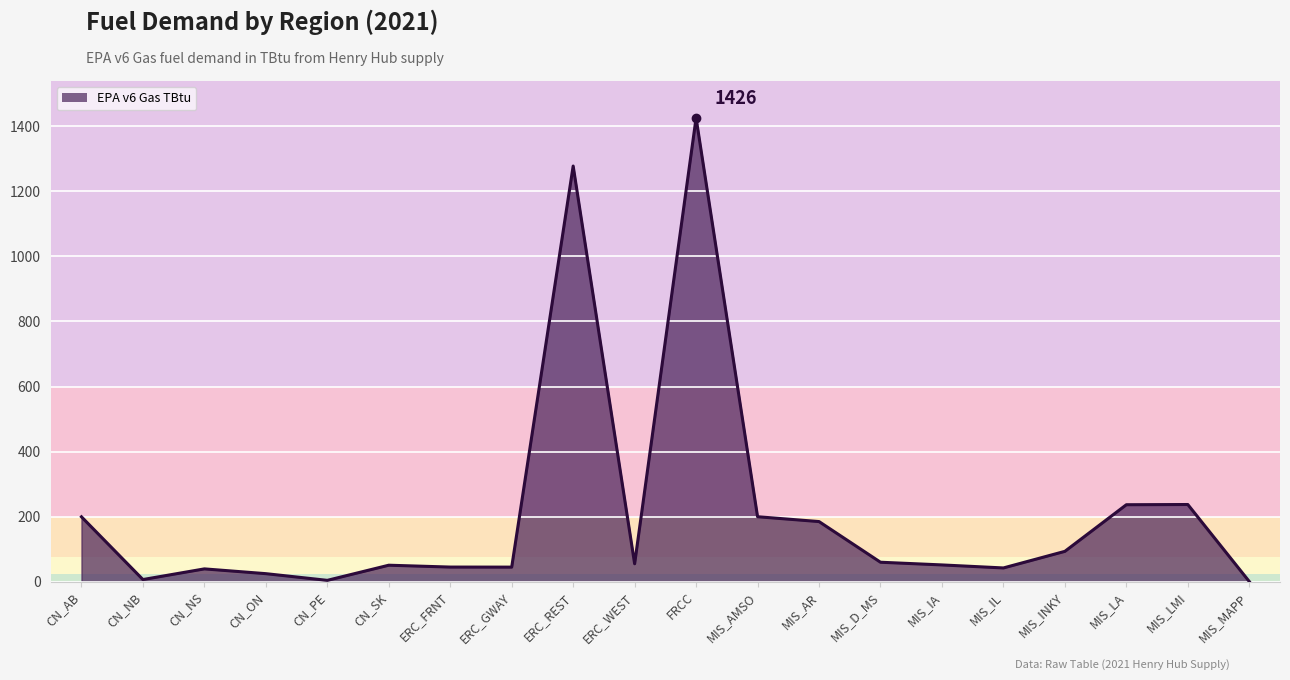

Which label corresponds to the largest value in the chart?

FRCC